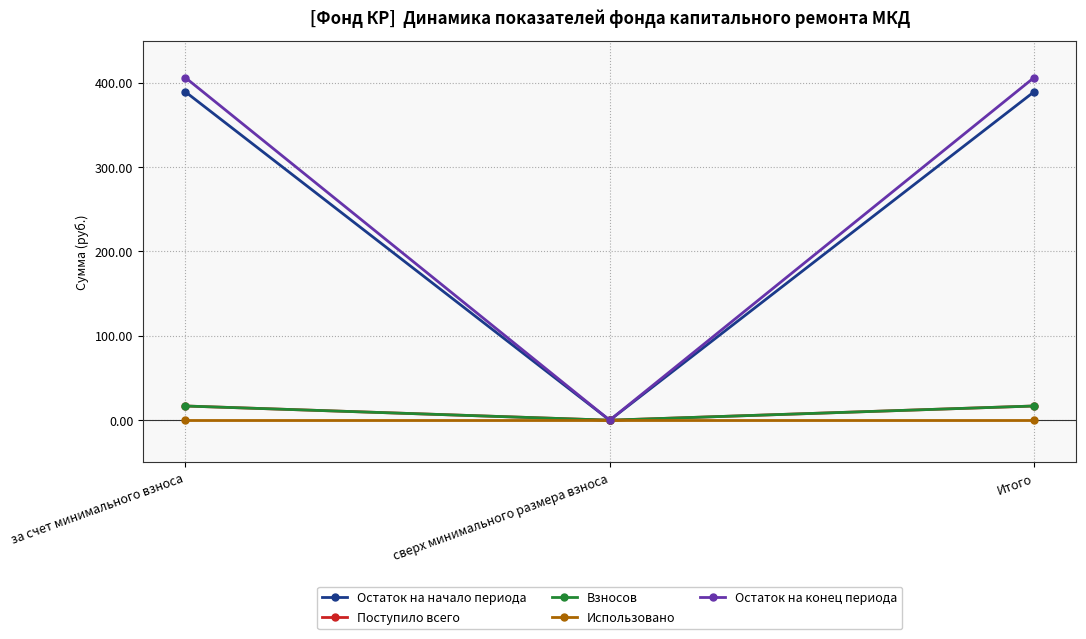

Is it true that Остаток на конец периода equals 178.1 at Итого?

False